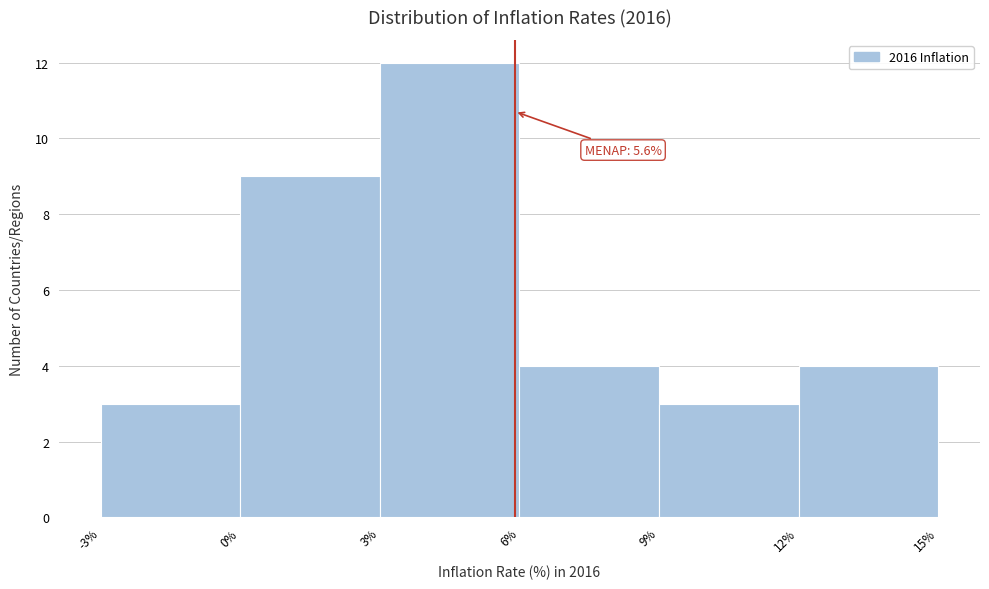

Which range on the x-axis has the tallest bar?

3% to 6%